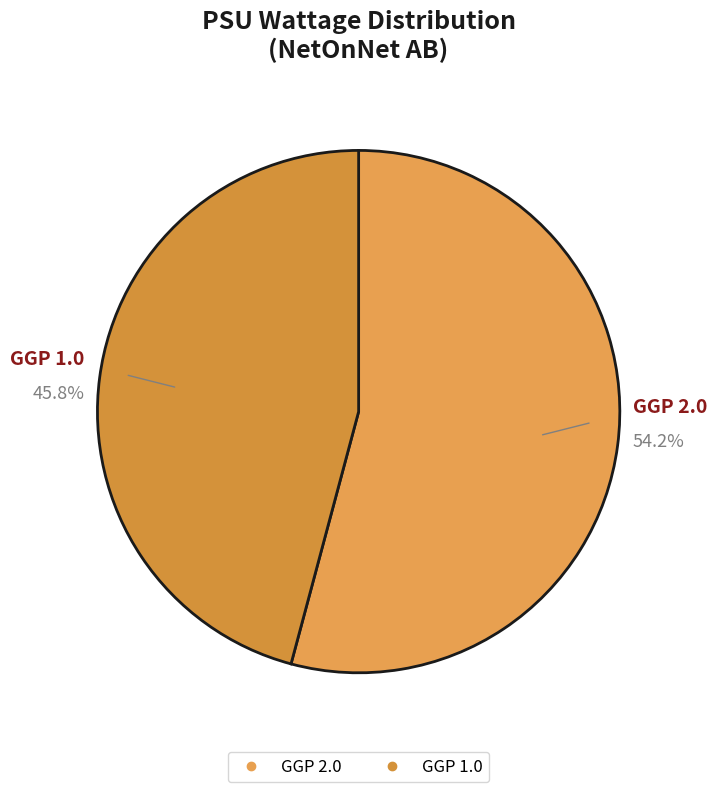

How many segments does this pie chart have?

2